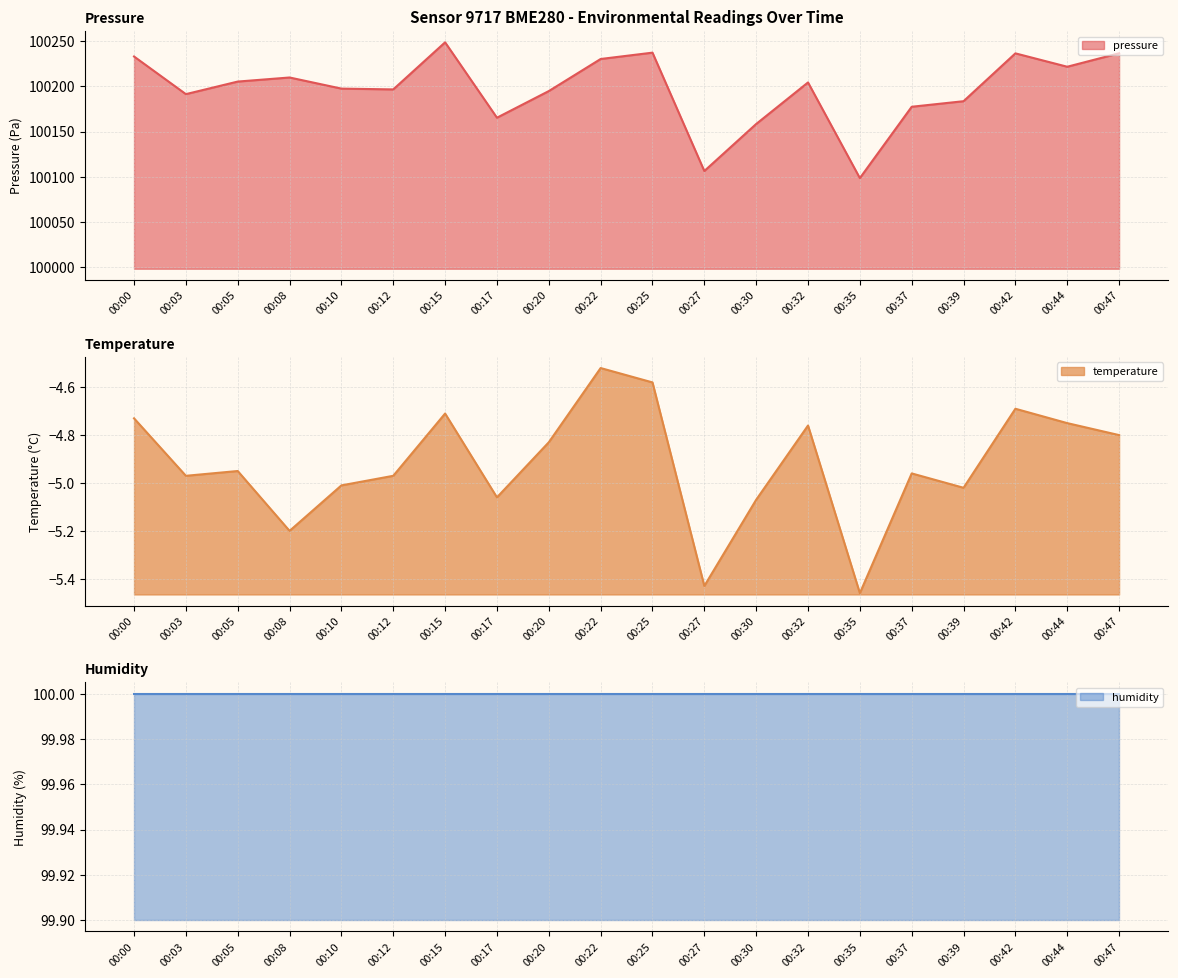

What is the value of the humidity (line) point at the 15th from the left?

100.0